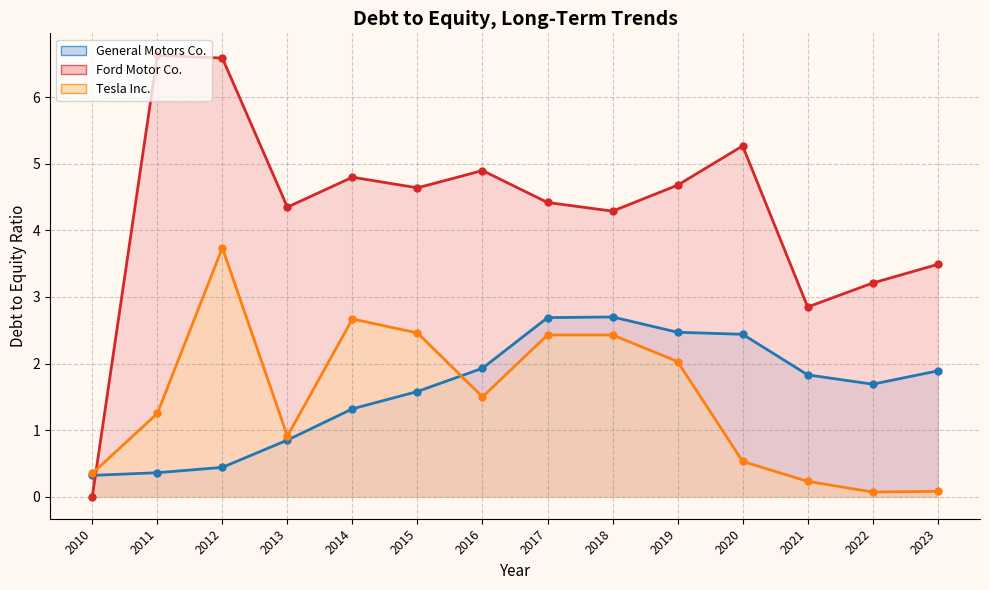

Which series has the largest total across all categories?

Ford Motor Co.